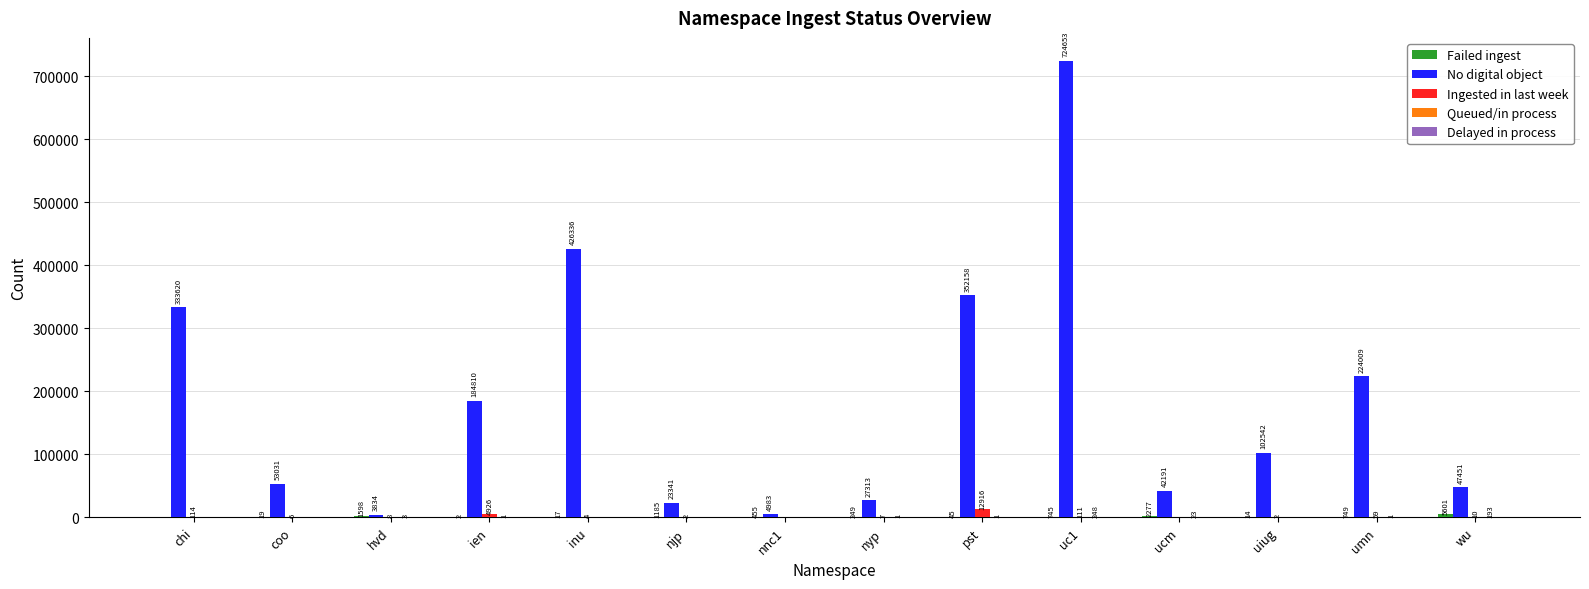

At which label does Ingested in last week first exceed 8?

chi